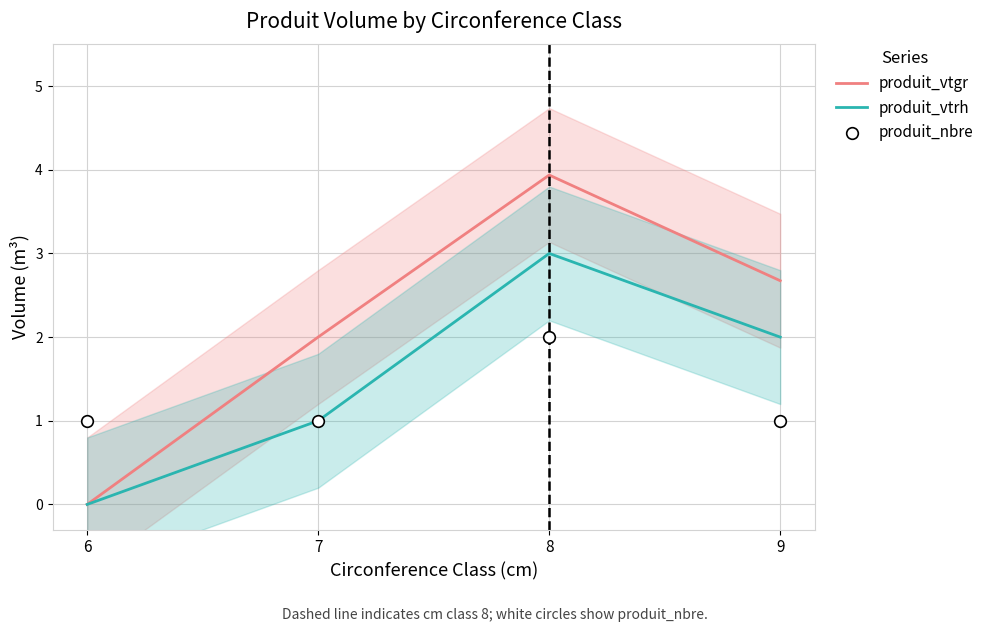

What are all the series names shown in the legend?

produit_vtgr, produit_vtrh, produit_nbre